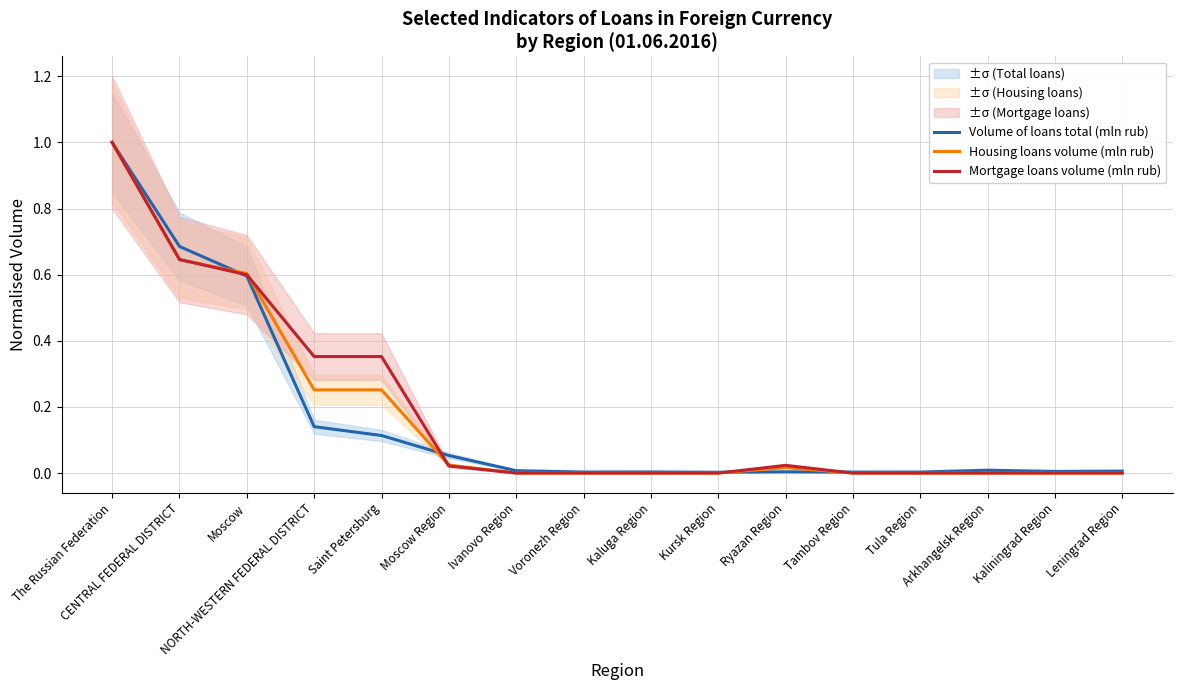

Is it true that Volume of loans total (mln rub) equals 0.0 at Arkhangelsk Region?

False